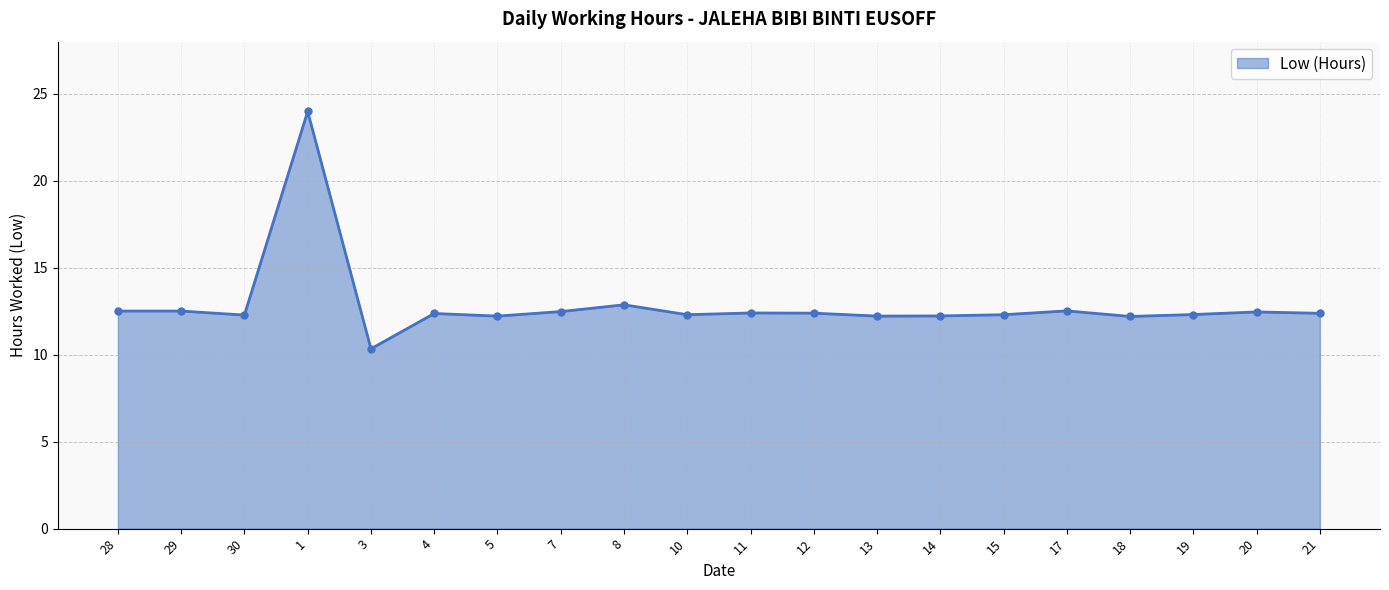

What is the approximate value at 11?

12.4